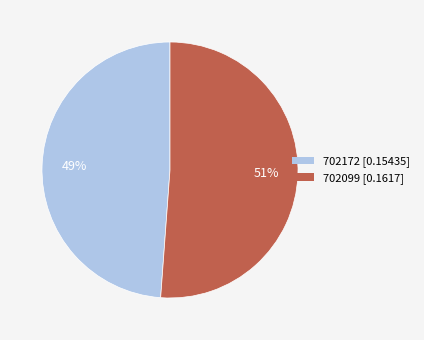

Between 702172 and 702099, which is larger?

702099